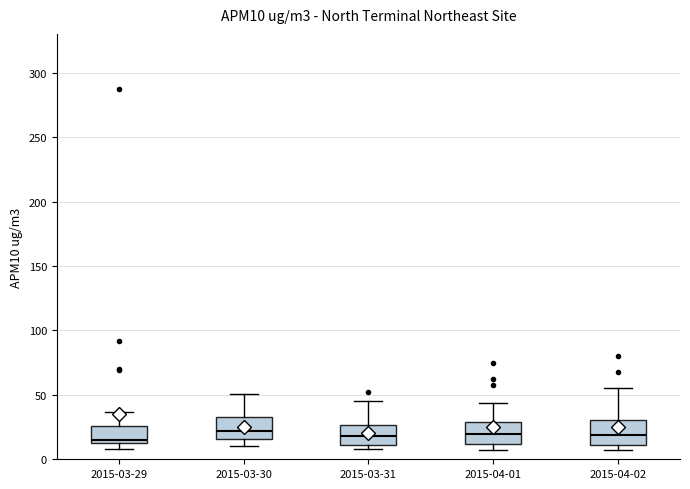

Reading left to right, read every box against the y-axis: the position of its median line, the range the box covers, and the ends of its whiskers. The values are not printed on the chart, so give them approximately, as read against the axis.

2015-03-29: median 15 (just above the box's lower edge), box 15 to 25, whiskers 10 to 35
2015-03-30: median 20, box 15 to 35, whiskers 10 to 50
2015-03-31: median 20, box 10 to 25, whiskers 10 (just below the box's lower edge) to 45
2015-04-01: median 20, box 10 to 30, whiskers 5 to 45
2015-04-02: median 20, box 10 to 30, whiskers 5 to 55